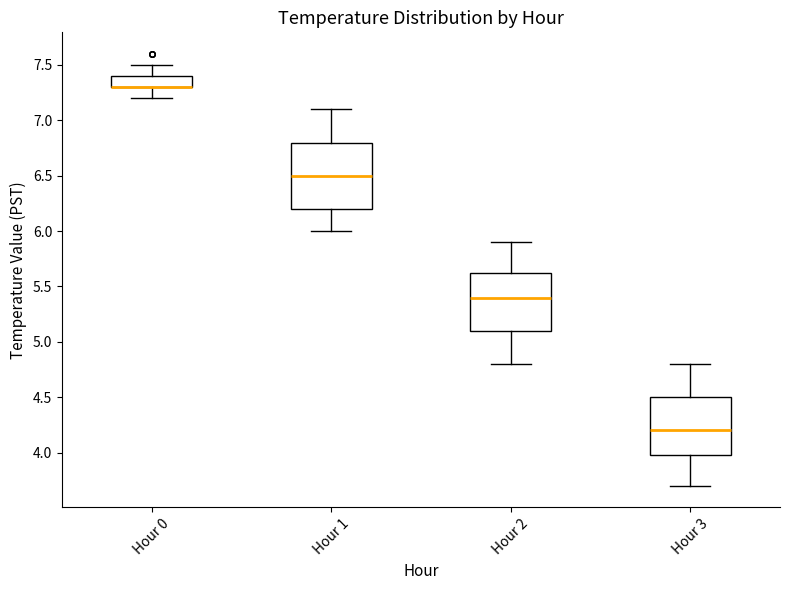

Reading left to right, transcribe this box plot: for each box, give where its median line is, the range the box spans, and where its two whiskers end, as read against the y-axis. The values are not printed on the chart, so give them approximately, as read against the axis.

Hour 0: median 7.30 (drawn on the box's lower edge), box 7.30 to 7.40, whiskers 7.20 to 7.50
Hour 1: median 6.50, box 6.20 to 6.80, whiskers 6.00 to 7.10
Hour 2: median 5.40, box 5.10 to 5.65, whiskers 4.80 to 5.90
Hour 3: median 4.20, box 4.00 to 4.50, whiskers 3.70 to 4.80